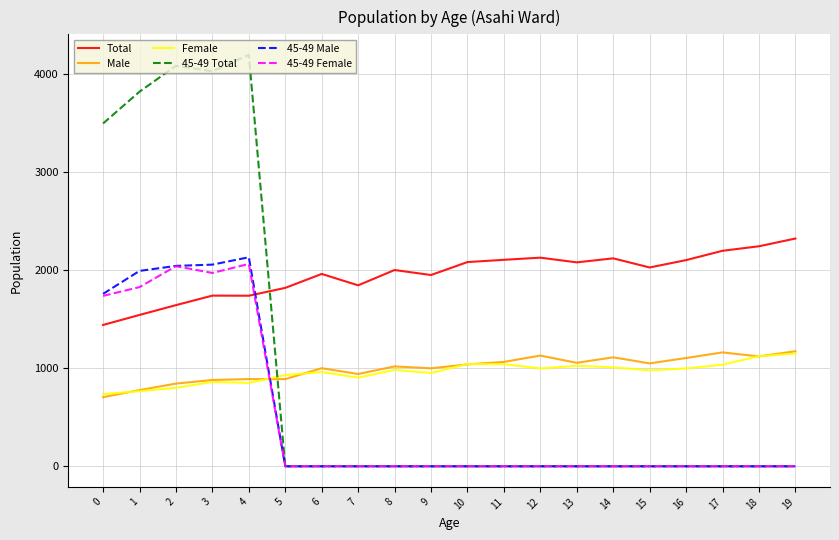

What is the approximate value of Male at 9, to the nearest 10?

1000